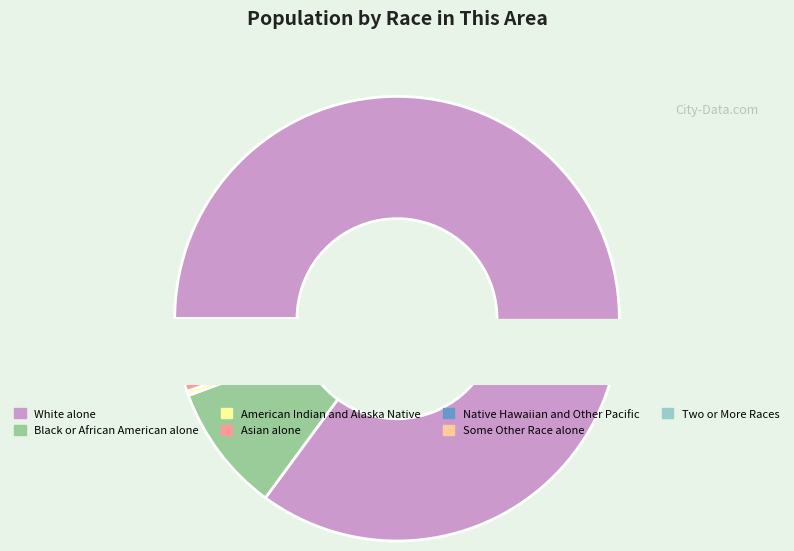

To the nearest percent, what is the difference between the largest and smallest slice percentages?

85%